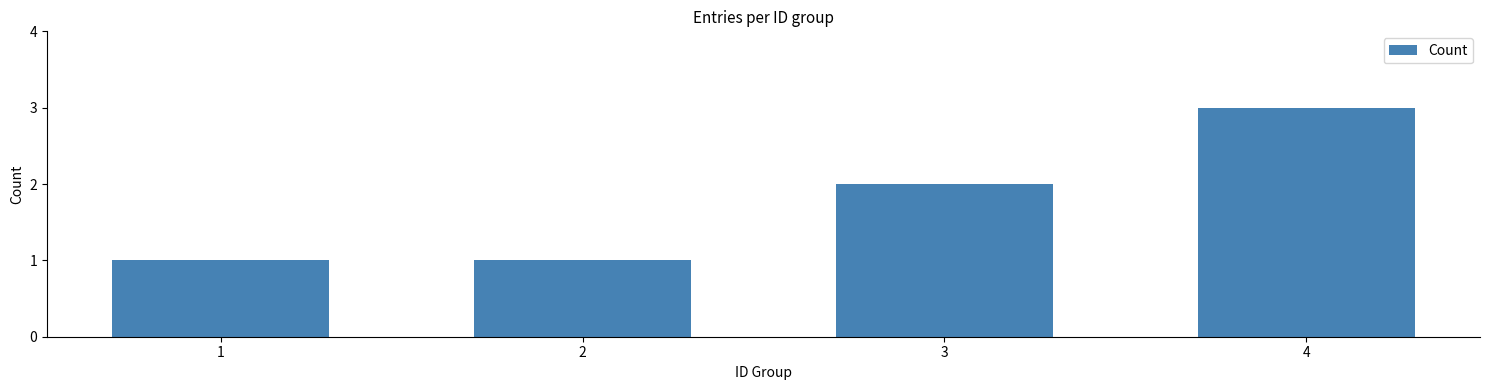

True or false: the data shows 2 at 3.

True